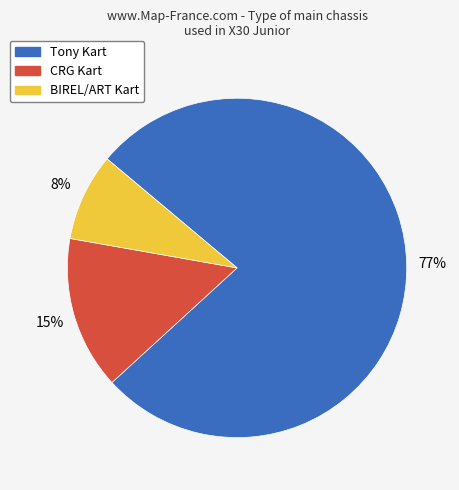

Combined, do Tony Kart and CRG Kart account for over 50%?

Yes